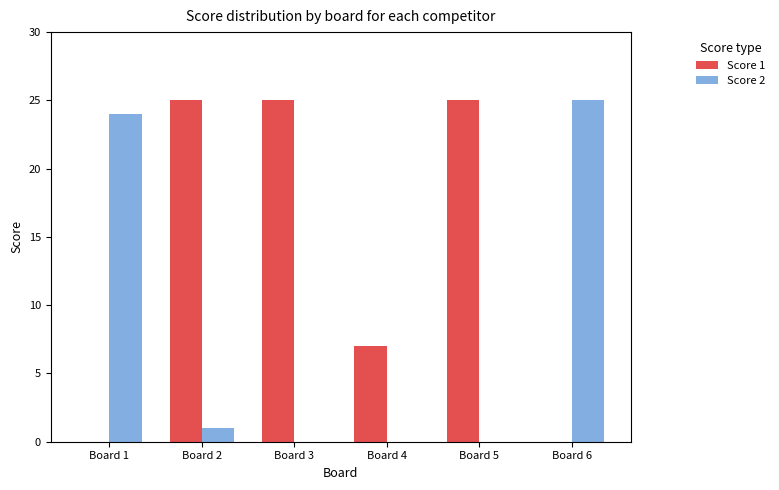

What is the maximum value shown in the chart?

25